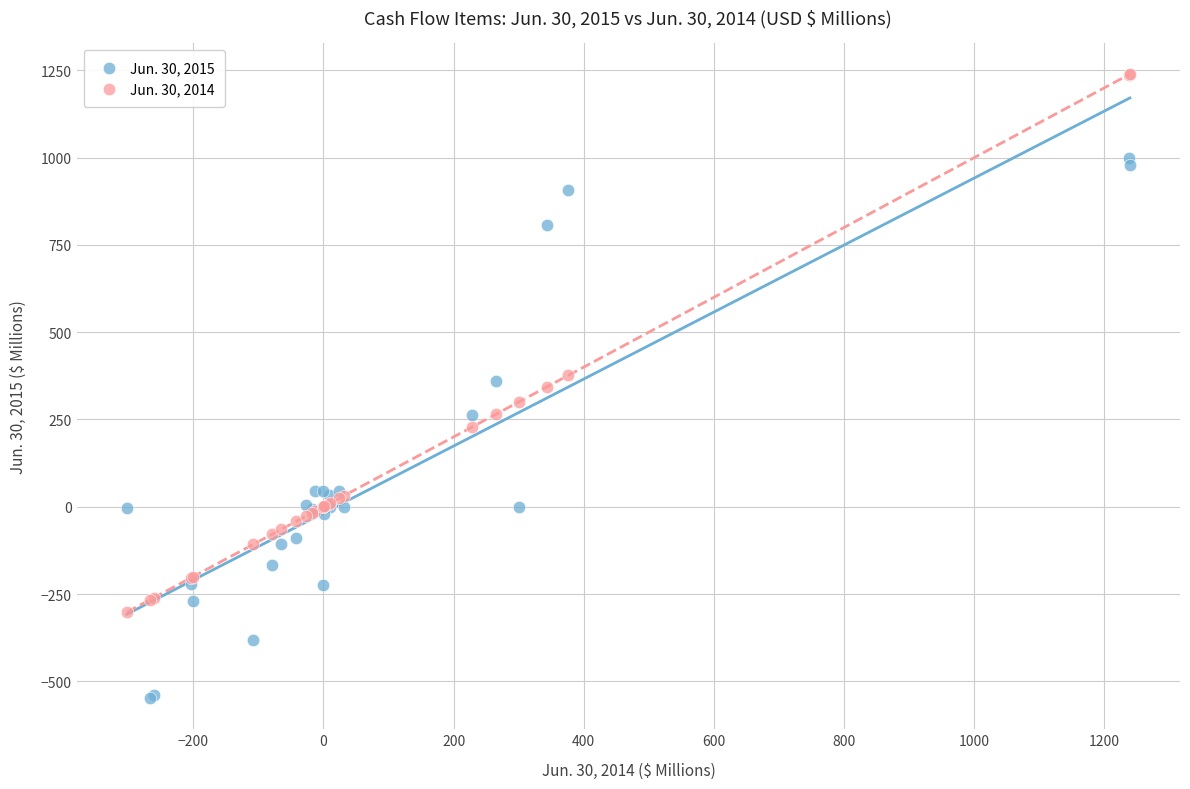

Which series reaches the minimum Y coordinate?

Jun. 30, 2015